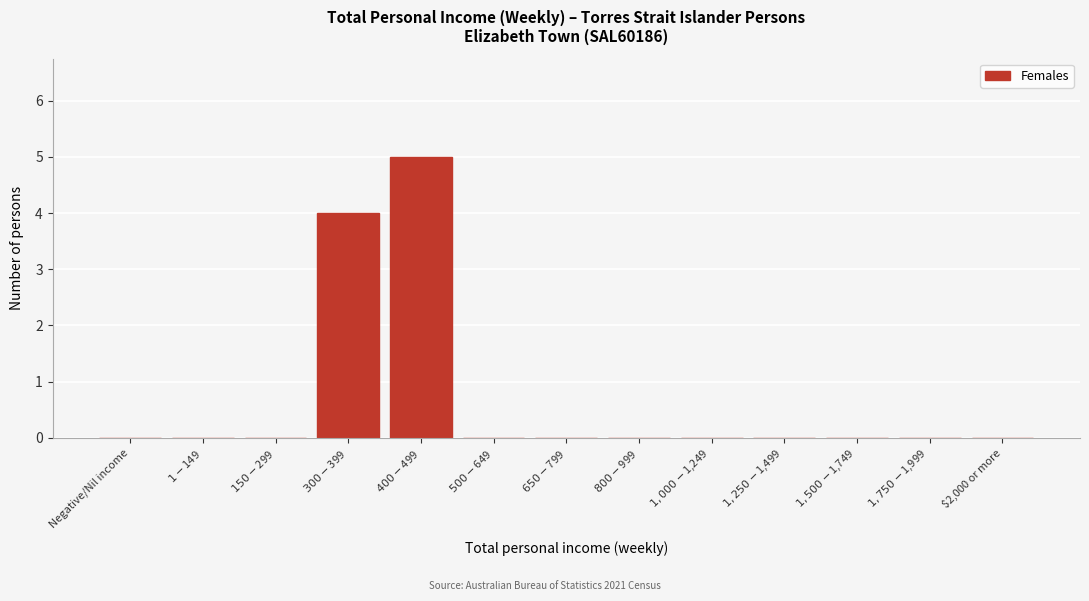

What is the maximum value shown in the chart?

5